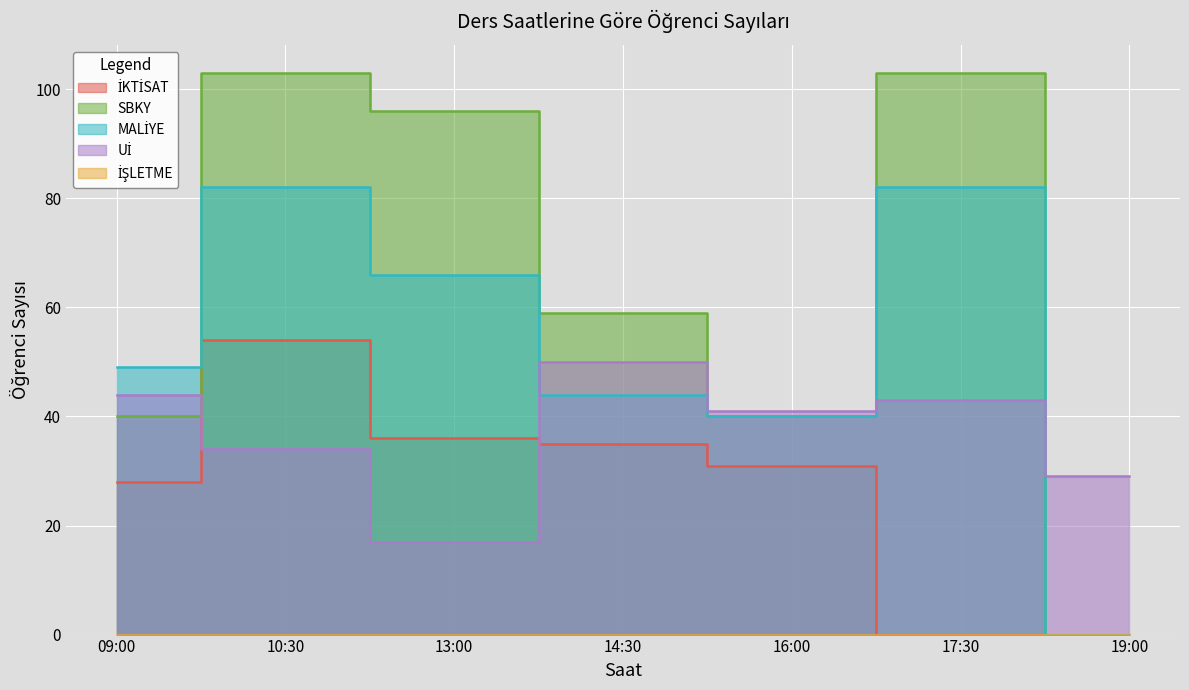

At which label is SBKY closest to 51?

14:30